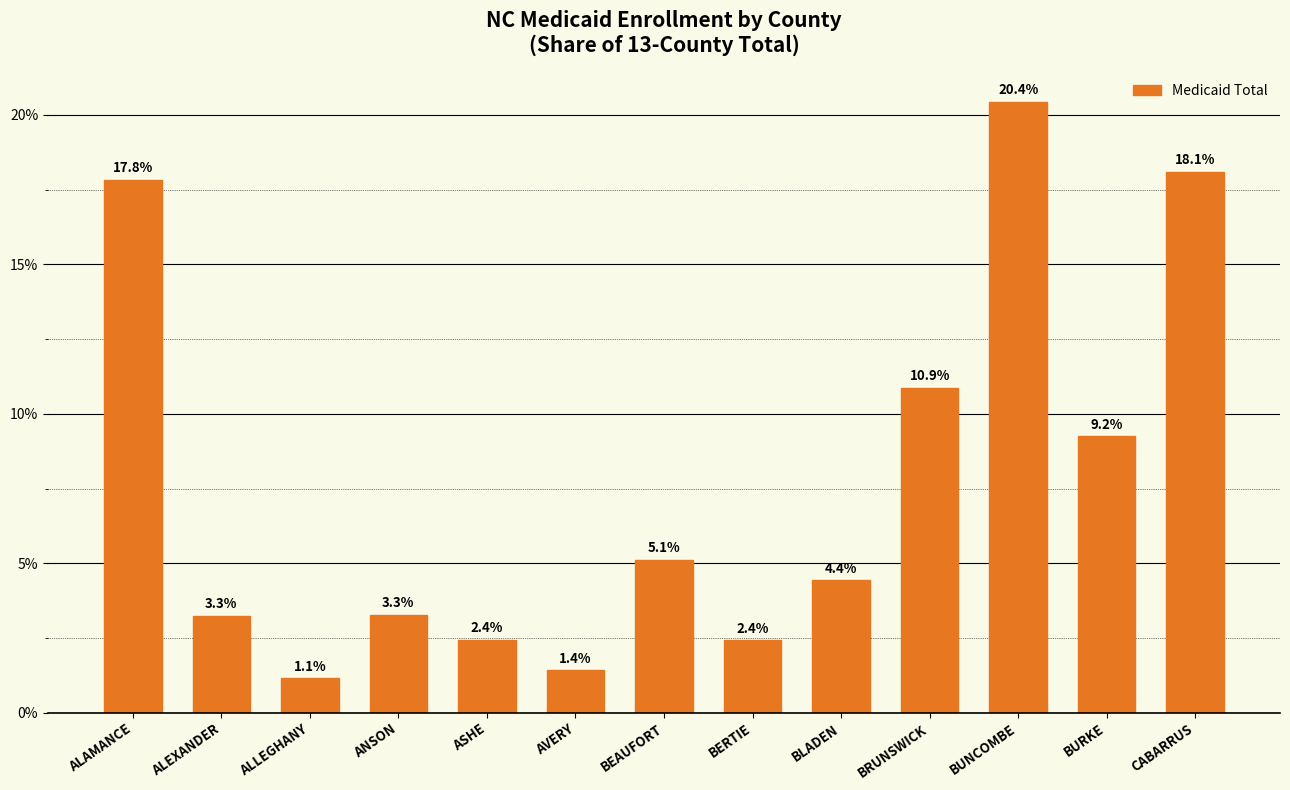

What is the difference between the second highest and minimum values?

17.0